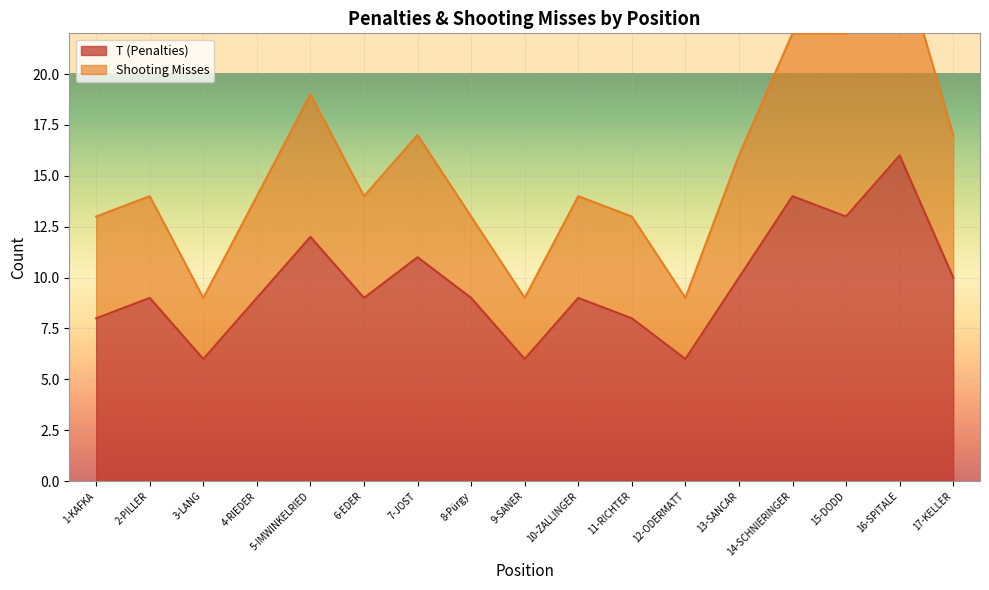

Reading left to right, extract all data points from this chart.

T (Penalties): 1-KAFKA=8	2-PILLER=9	3-LANG=6	4-RIEDER=9	5-IMWINKELRIED=12	6-EDER=9	7-JOST=11	8-Pürgy=9	9-SANER=6	10-ZALLINGER=9	11-RICHTER=8	12-ODERMATT=6	13-SANCAR=10	14-SCHNIERINGER=14	15-DODD=13	16-SPITALE=16	17-KELLER=10
Shooting Misses: 1-KAFKA=13	2-PILLER=14	3-LANG=9	4-RIEDER=14	5-IMWINKELRIED=19	6-EDER=14	7-JOST=17	8-Pürgy=13	9-SANER=9	10-ZALLINGER=14	11-RICHTER=13	12-ODERMATT=9	13-SANCAR=16	14-SCHNIERINGER=22	15-DODD=22	16-SPITALE=26	17-KELLER=17